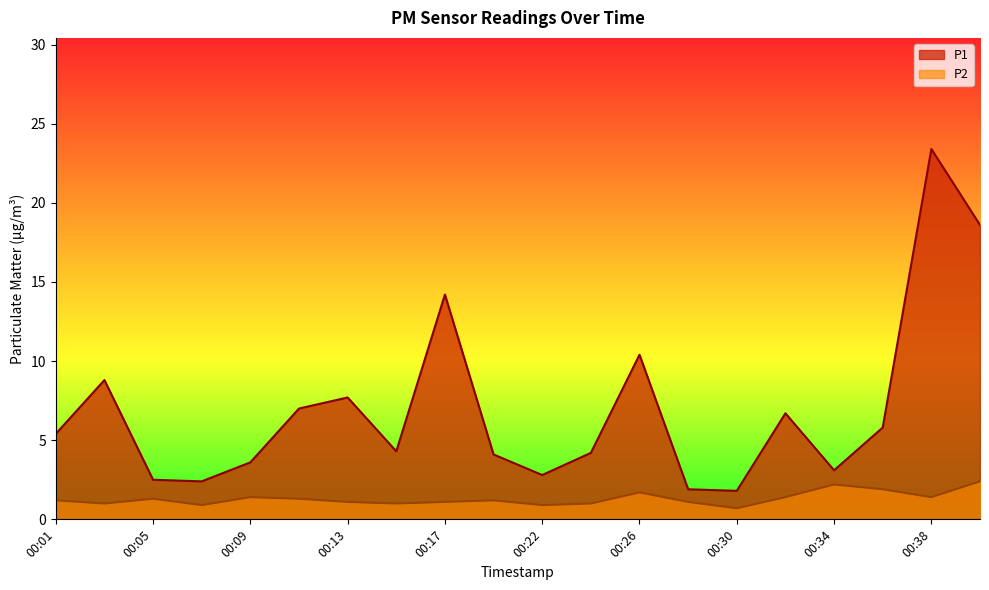

What value does the P2 series have at 00:20?

1.2